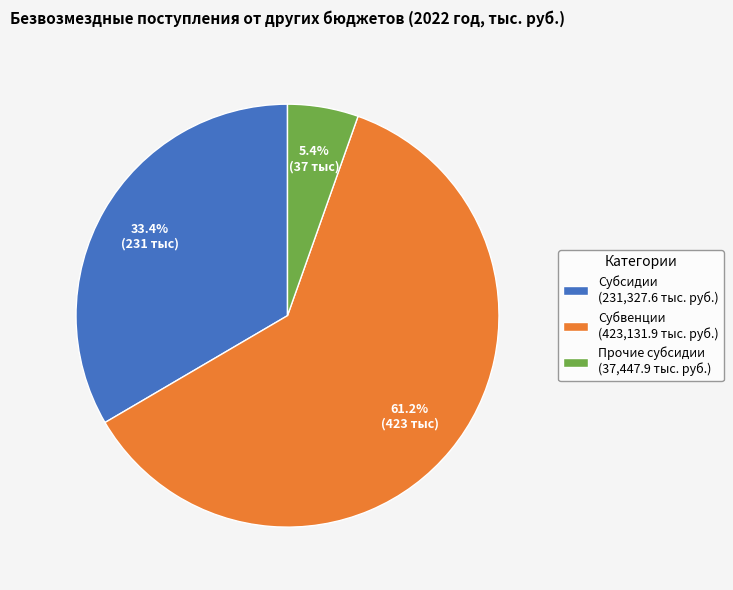

Which slice is the largest?

Субвенции